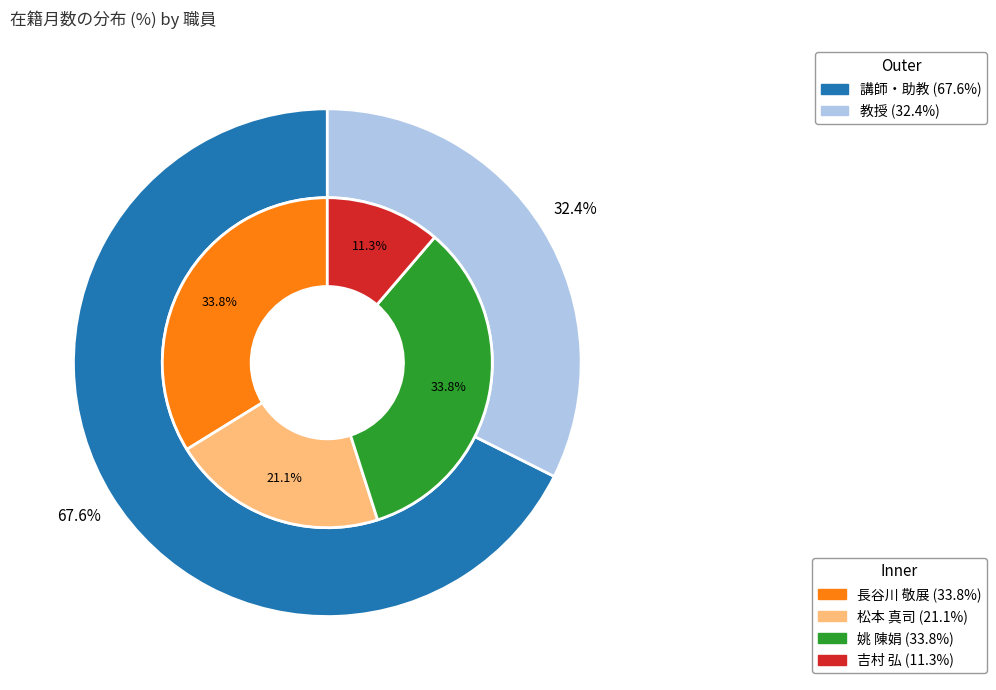

Does any single category account for the majority?

No